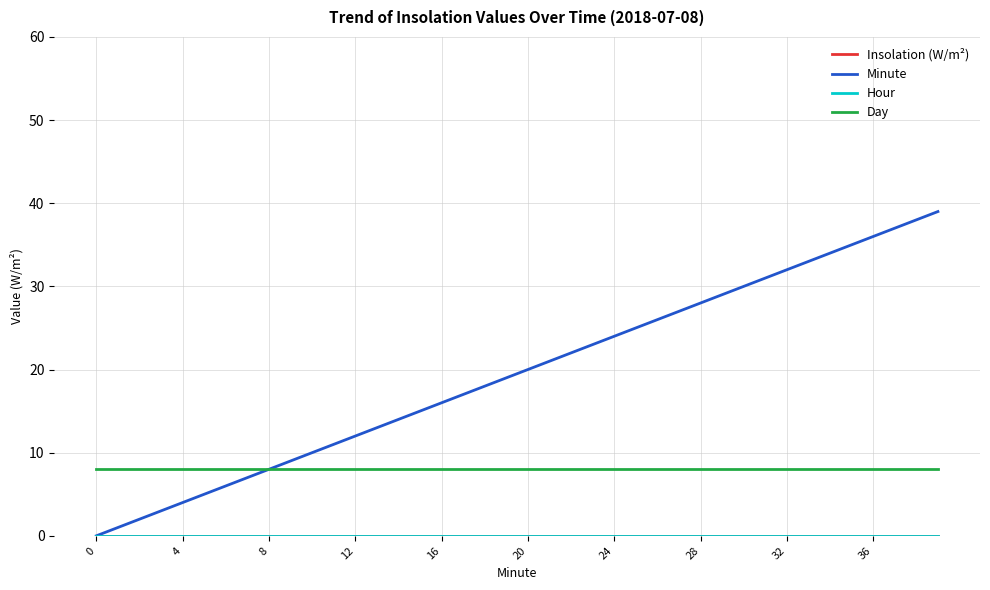

Is this an area chart (filled region under the line)?

No